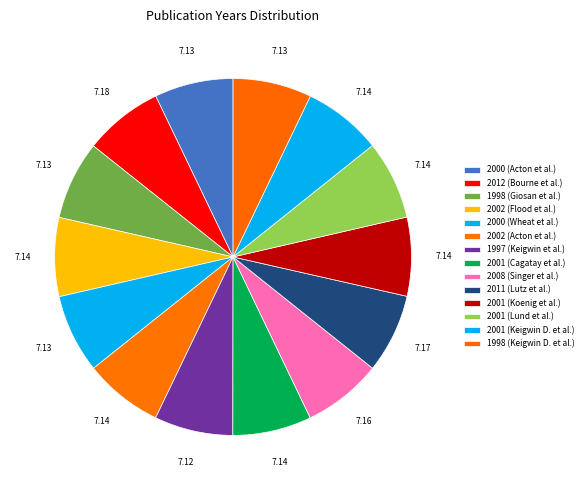

How many slices are in this pie chart?

14